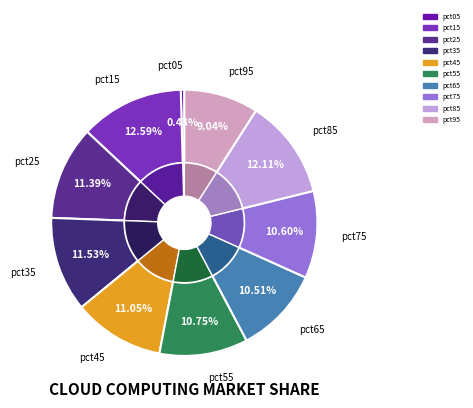

Is the sum of pct95 and pct75 greater than half?

No